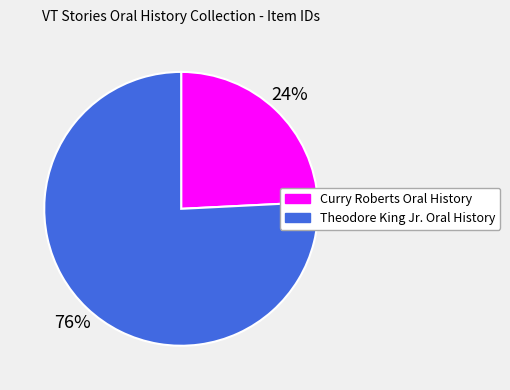

To the nearest percent, what percentage of the pie is Curry Roberts Oral History?

24%